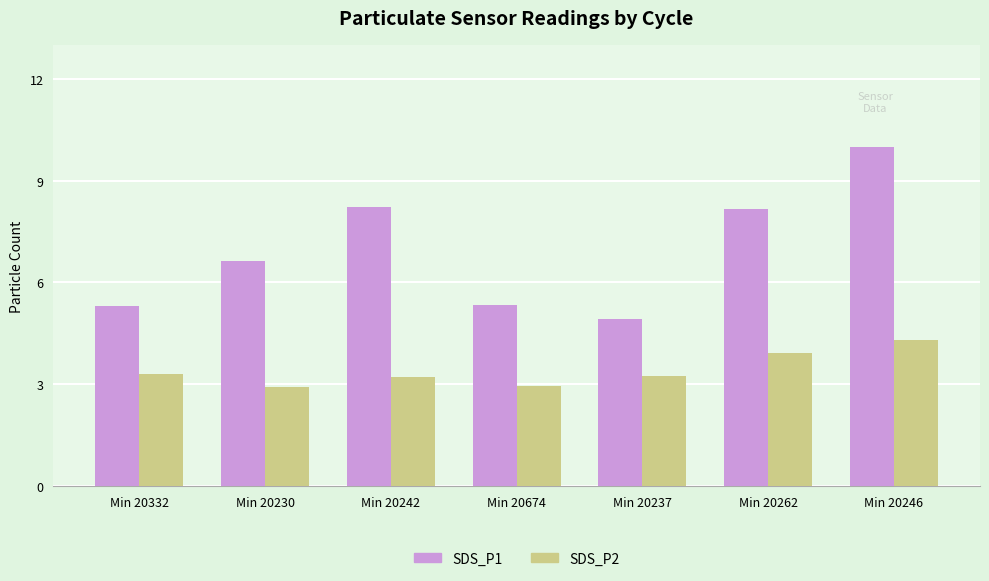

Where is SDS_P1 nearest to the value 7?

Min 20230